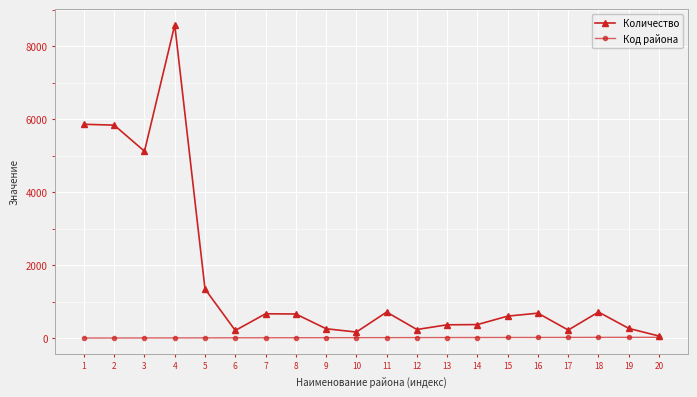

Which series has the largest range (max minus min)?

Количество